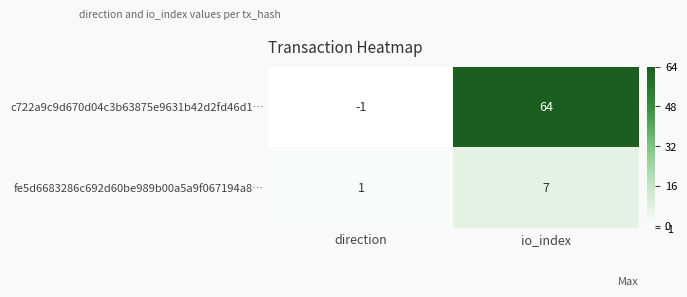

At which category is the sum across all series the highest?

io_index